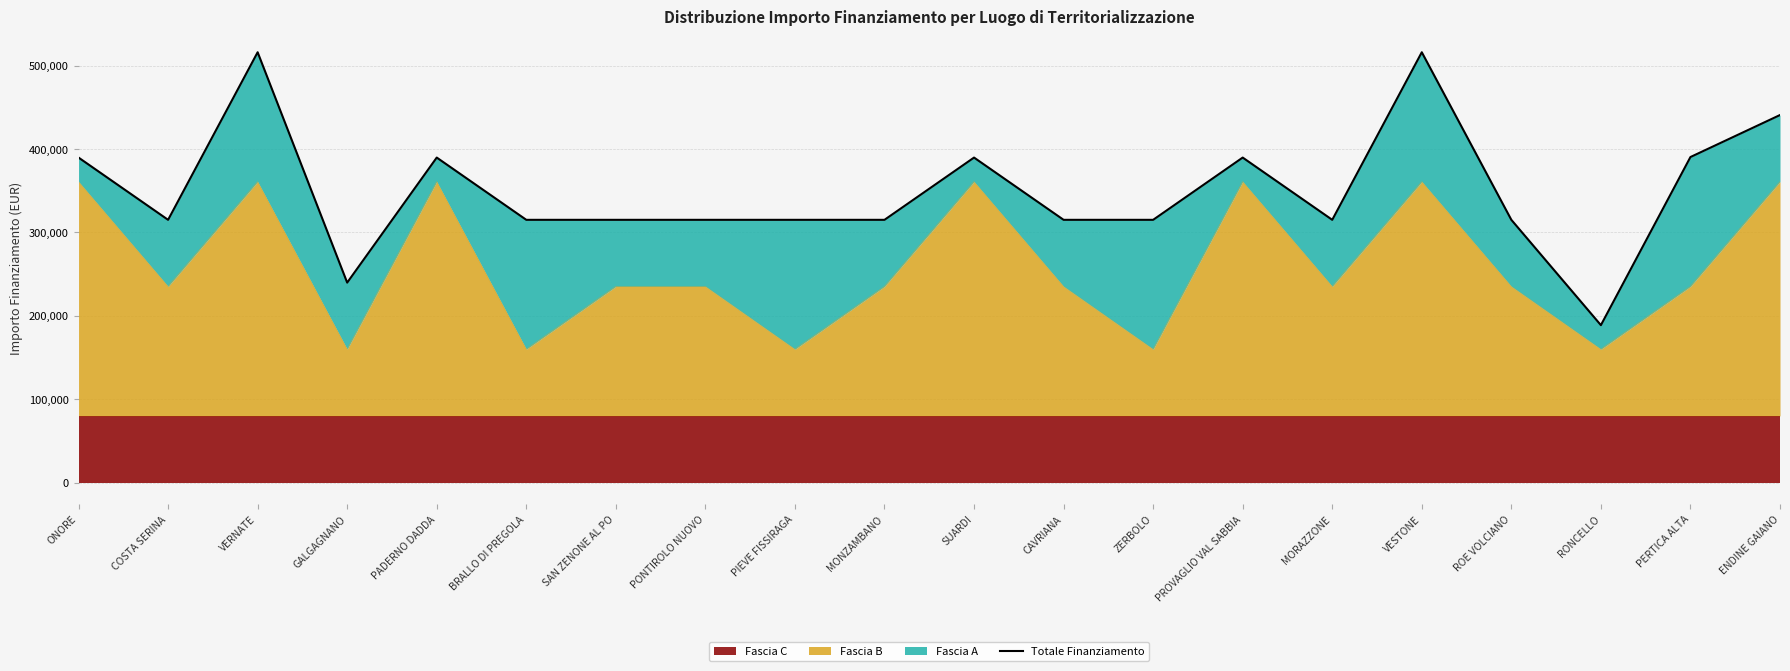

At which category does the chart reach its peak across all series?

VERNATE